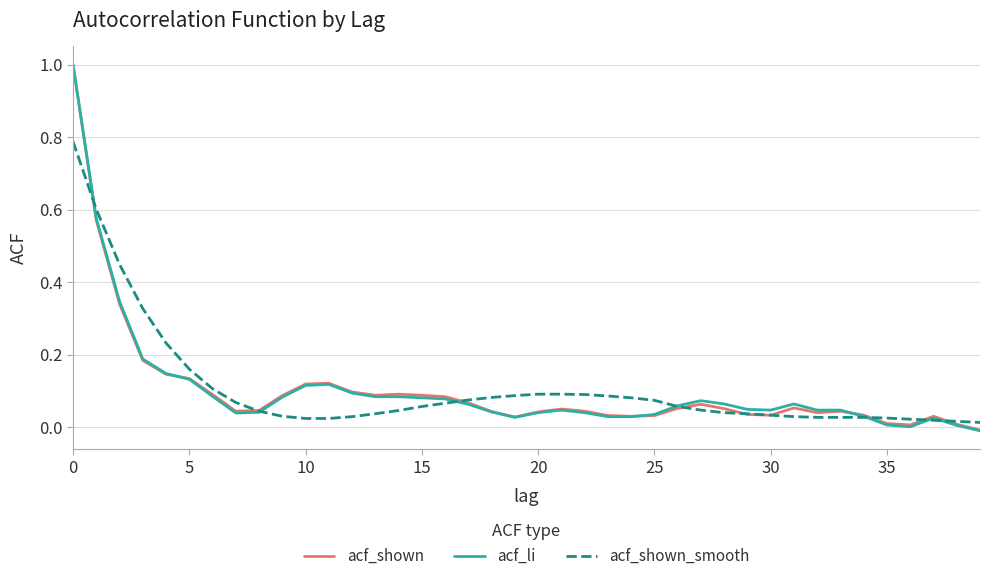

Which series has the widest spread of values?

acf_li